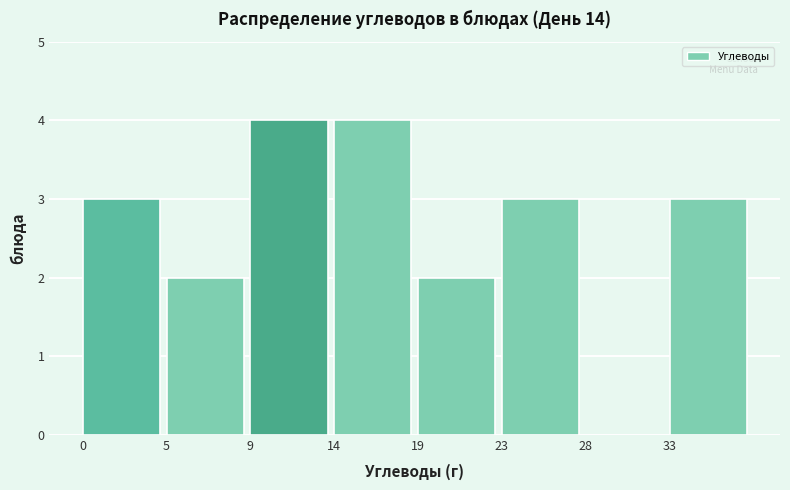

How tall is the bar that spans 18.5 to 23.5 on the x-axis? Neither the bar edges nor the heights are printed on the chart, so give them approximately, as read against the axes.

2